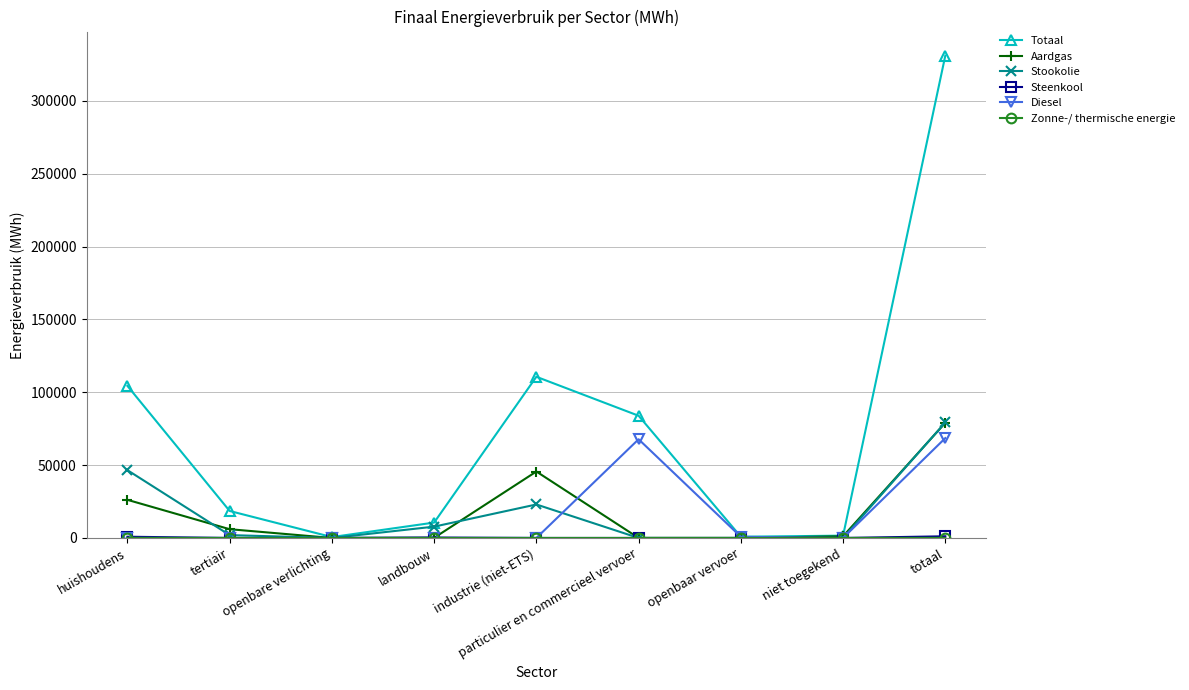

How many data points in Totaal are above 18515?

5